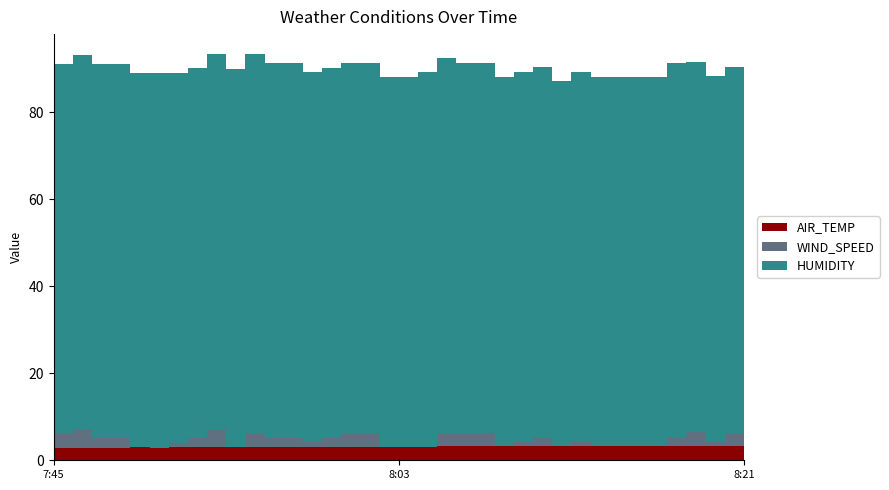

Reading left to right, transcribe all the data shown in this chart.

AIR_TEMP: 2.9	2.9	2.9	2.9	2.9	2.9	2.9	2.9	3.0	3.0	3.1	3.1	3.1	3.1	3.1	3.1	3.1	3.1	3.1	3.1	3.2	3.2	3.2	3.2	3.2	3.2	3.2	3.2	3.2	3.2	3.2	3.2	3.2	3.2	3.2	3.2	3.2
WIND_SPEED: 3.2	4.2	2.1	2.1	0.0	0.0	1.1	2.1	4.2	0.0	3.2	2.1	2.1	1.1	2.1	3.2	3.2	0.0	0.0	0.0	3.2	3.2	3.2	0.0	1.1	2.1	0.0	1.1	0.0	0.0	0.0	0.0	2.1	3.2	1.1	3.2	0.0
HUMIDITY: 85.0	86.0	86.0	86.0	86.0	86.0	85.0	85.0	86.0	87.0	87.0	86.0	86.0	85.0	85.0	85.0	85.0	85.0	85.0	86.0	86.0	85.0	85.0	85.0	85.0	85.0	84.0	85.0	85.0	85.0	85.0	85.0	86.0	85.0	84.0	84.0	84.0